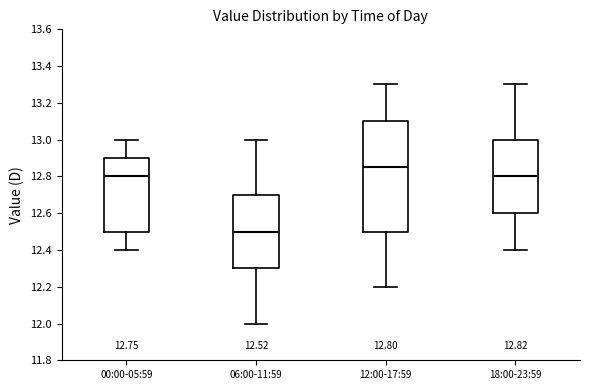

Which box has the lowest median line?

06:00-11:59